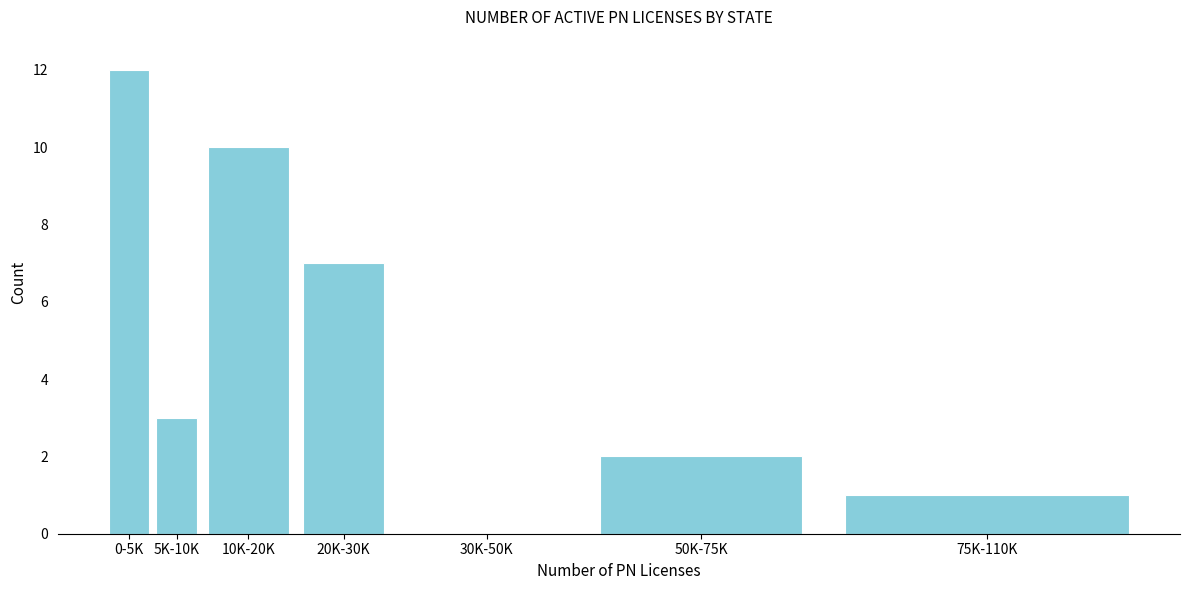

Reading right to left, what are all the values shown in this chart?

75K-110K=1	50K-75K=2	30K-50K=0	20K-30K=7	10K-20K=10	5K-10K=3	0-5K=12